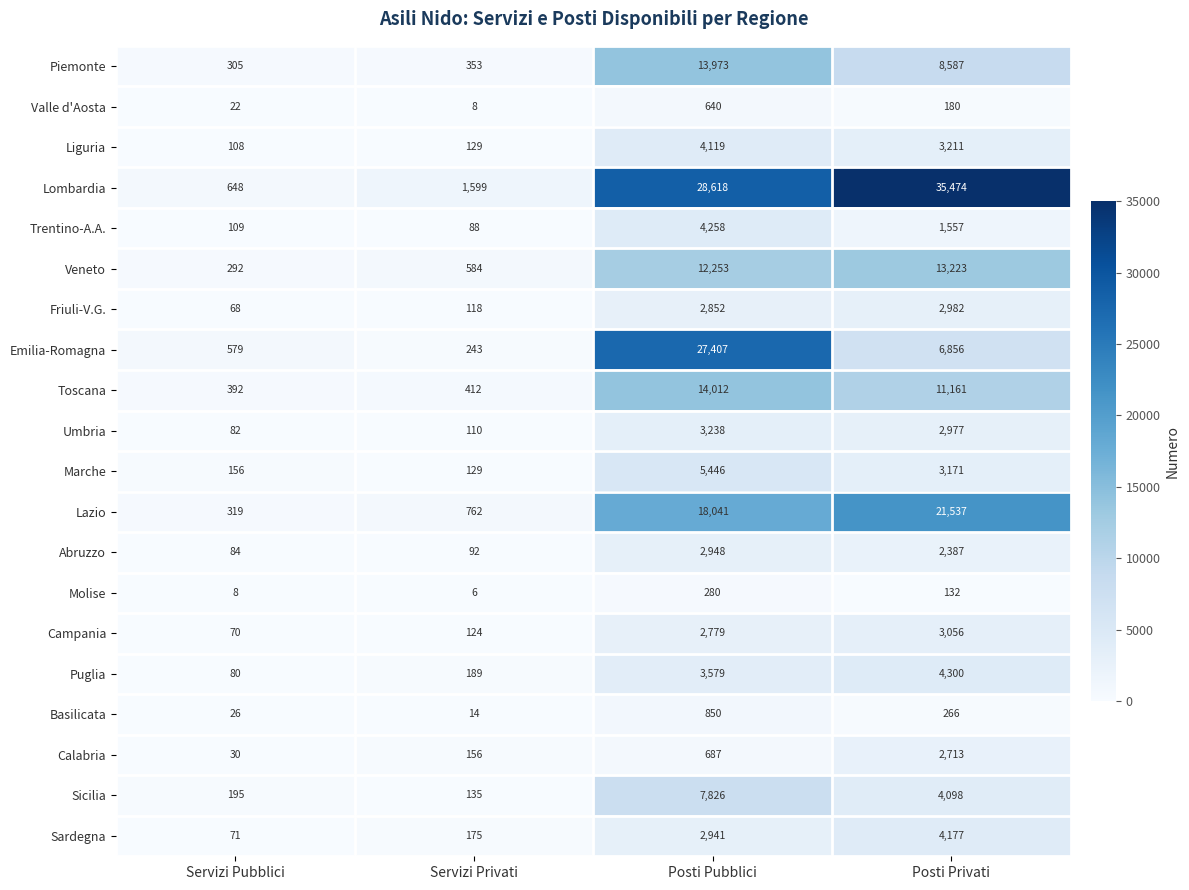

What is the difference between the maximum and minimum values in the Molise series?

274